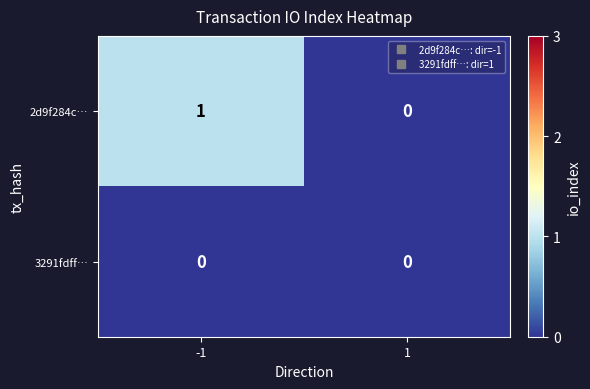

True or false: 3291fdff… has a value of 0 at -1.

True